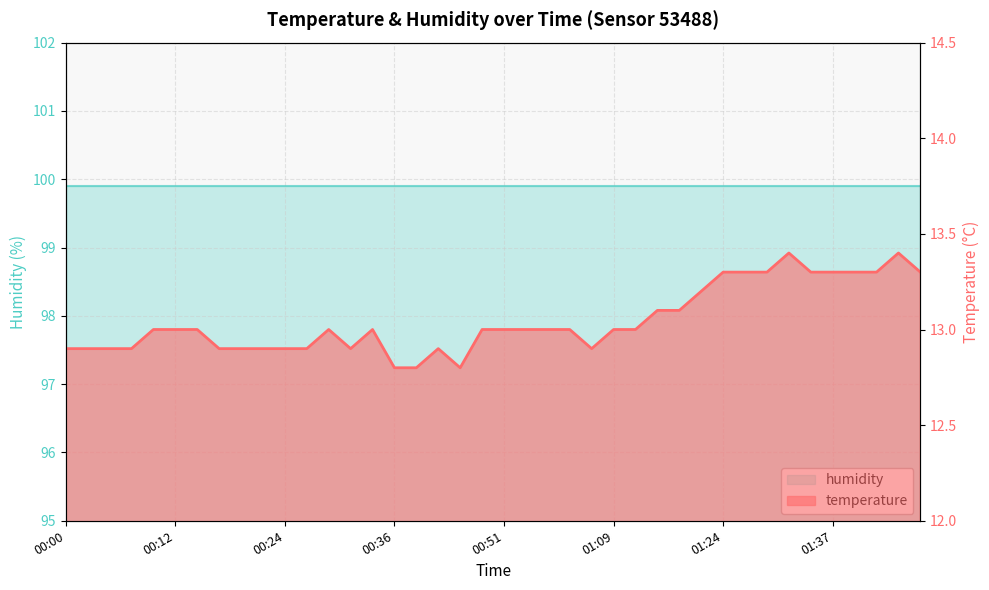

What is the sum of the values at 00:10 and 00:56?

26.0